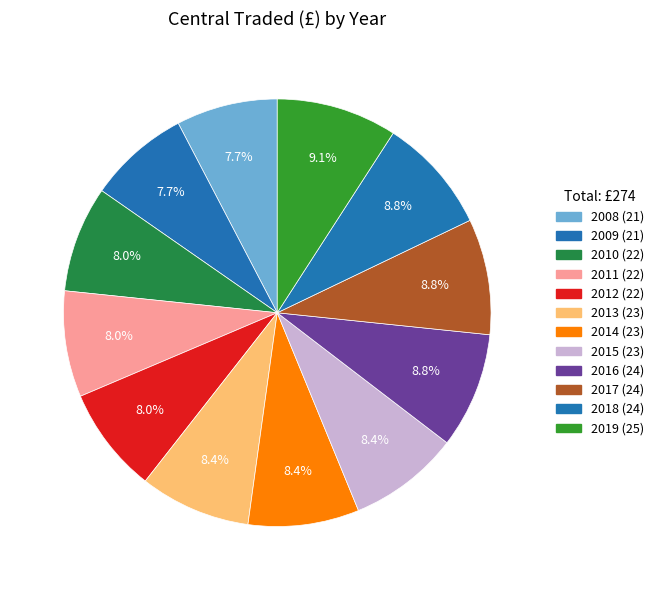

Rank the categories by value from lowest to highest.

2008, 2009, 2010, 2011, 2012, 2013, 2014, 2015, 2016, 2017, 2018, 2019